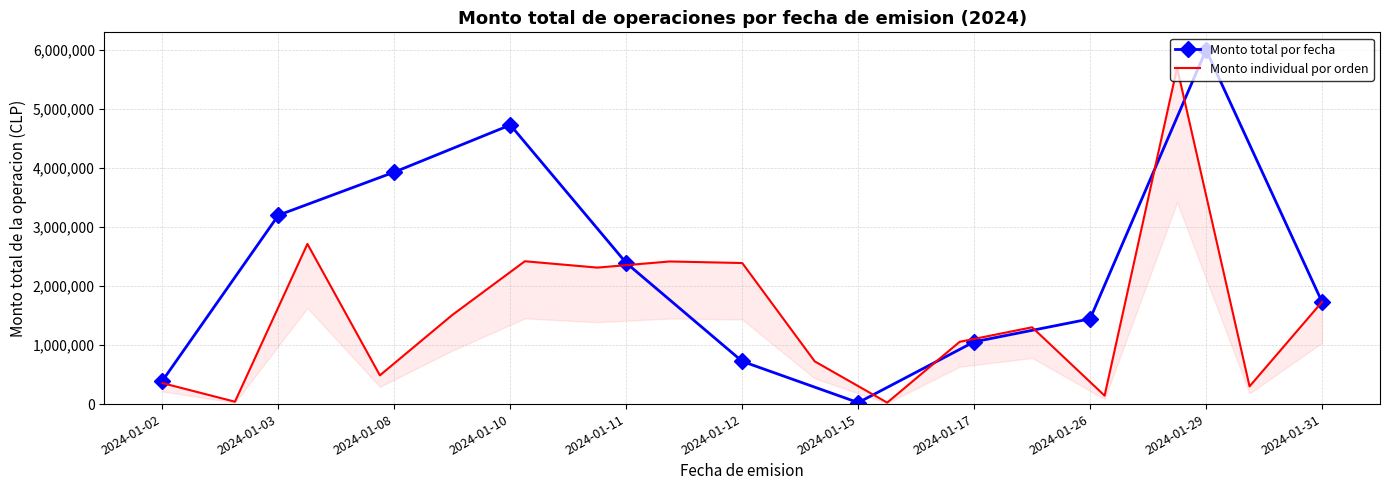

The value at 2024-01-02 is 17200. True or false?

False